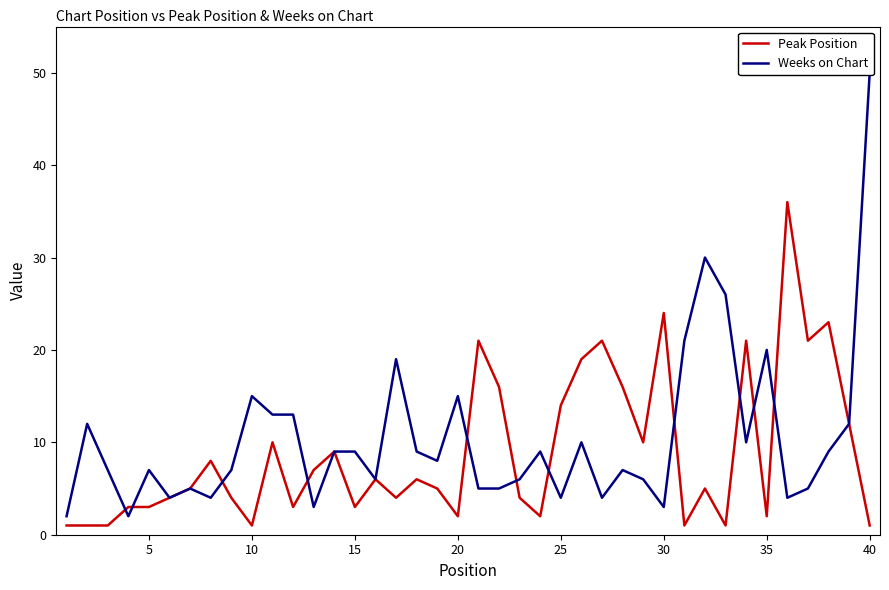

After their last crossing, which series has the higher values: Weeks on Chart or Peak Position?

Peak Position